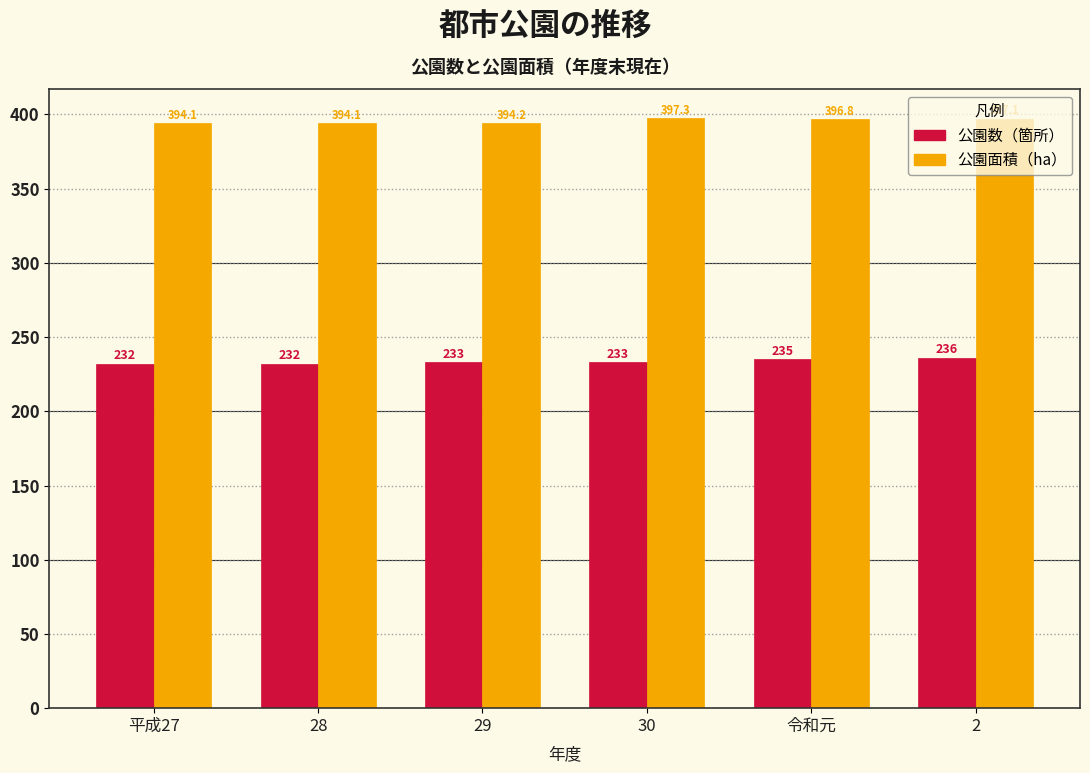

What is the greatest value displayed?

397.3